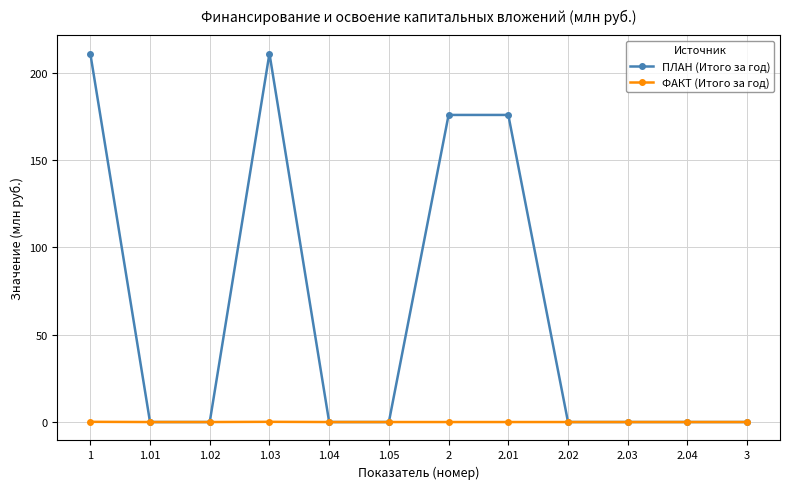

At how many categories does at least one series exceed 132?

4